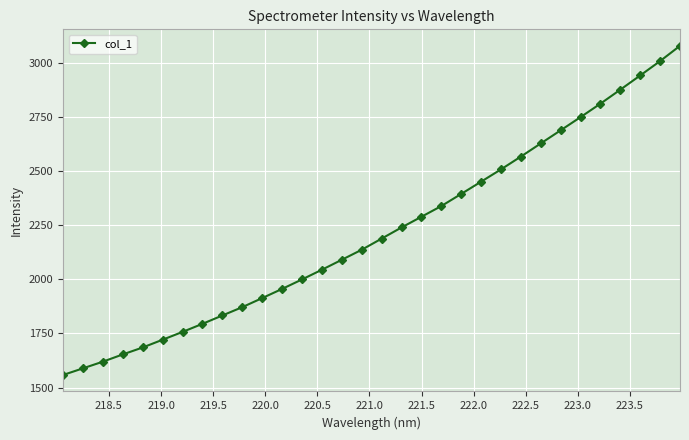

What is the greatest value displayed?

3079.3